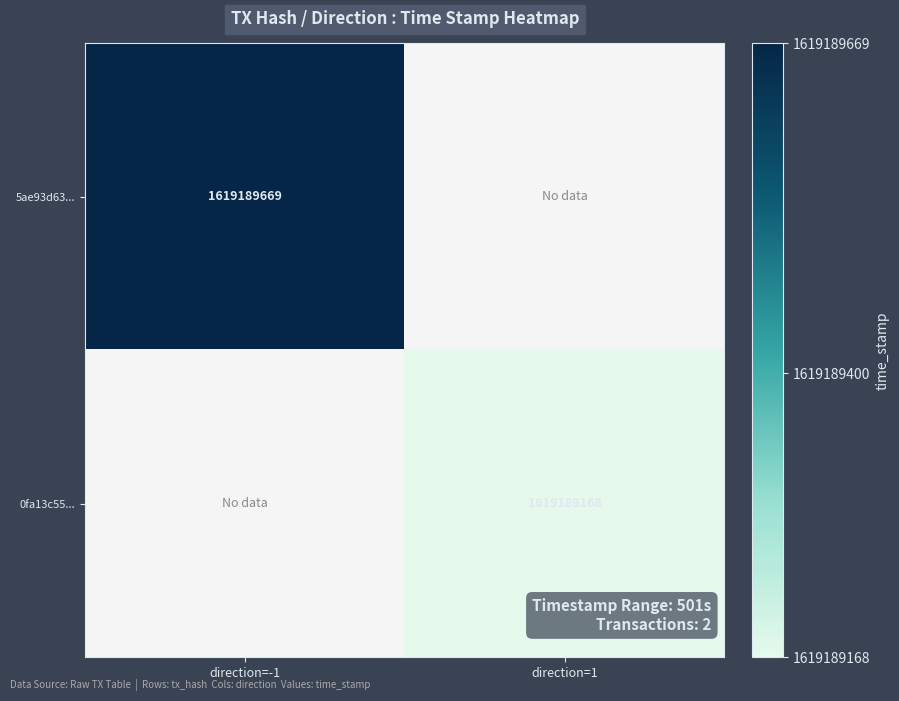

What is the spread (max minus min) of values at 1?

501